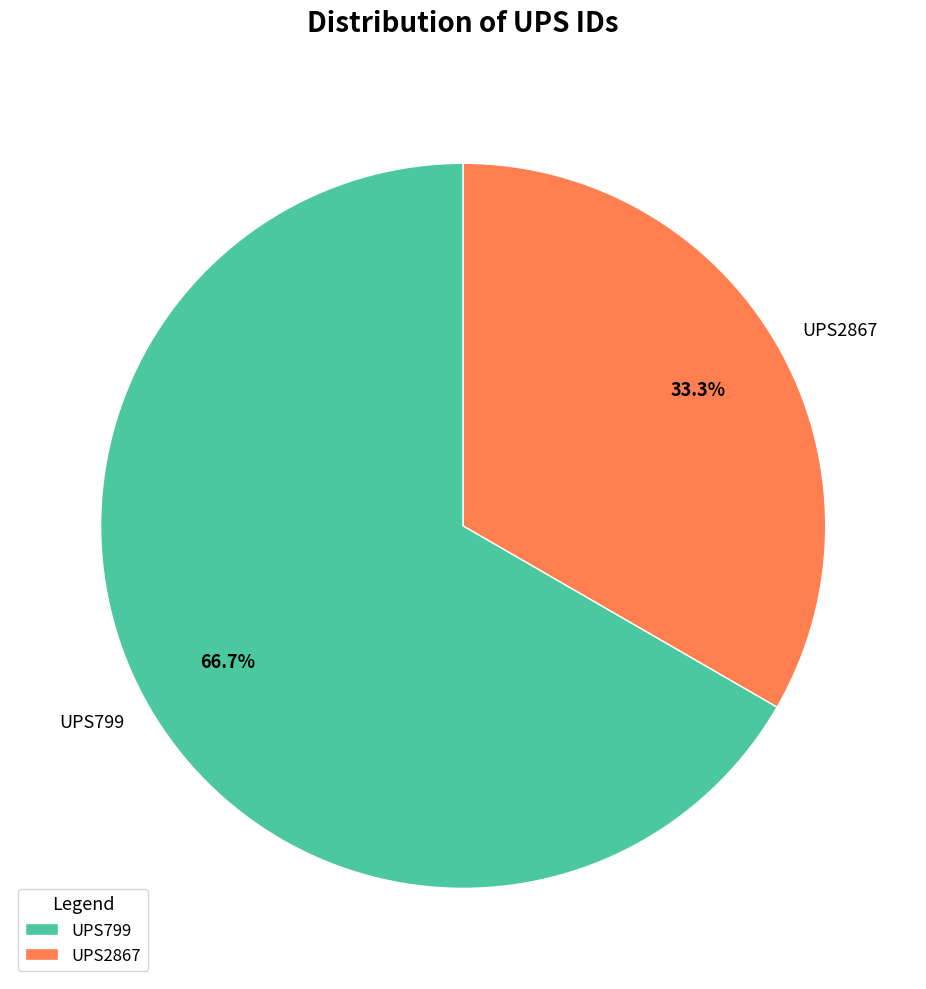

To the nearest percent, what portion does UPS2867 represent?

33%